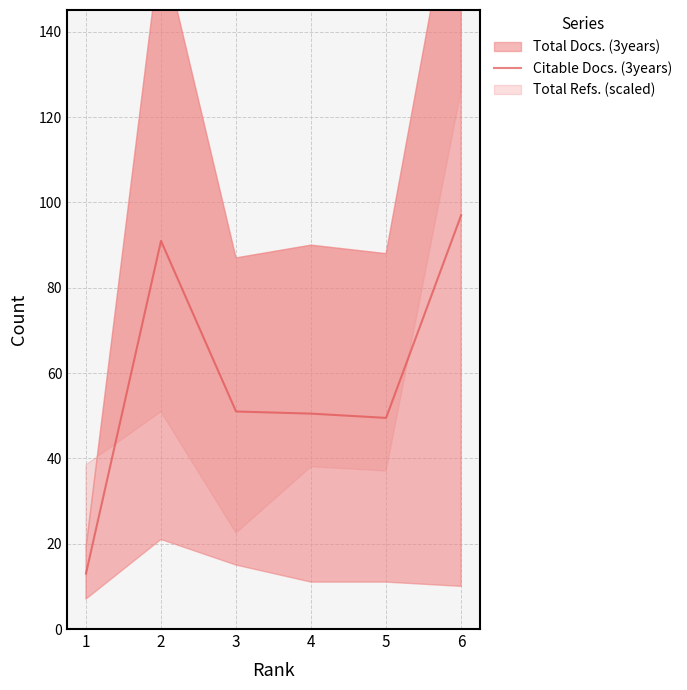

True or false: the data shows 51.0 at 3.

True